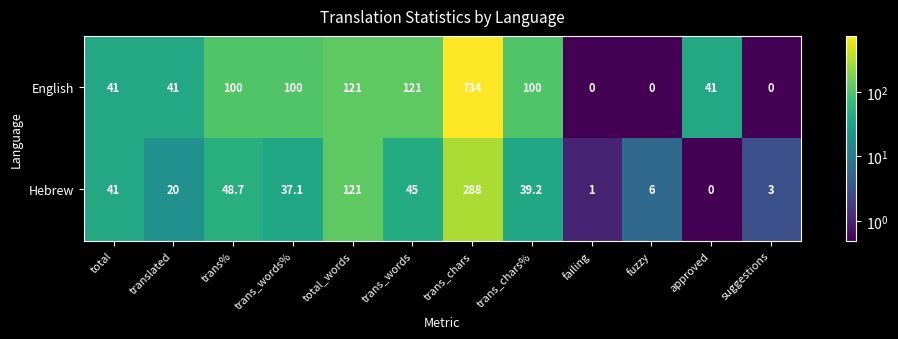

List the series in order of their overall mean, highest first.

English, Hebrew